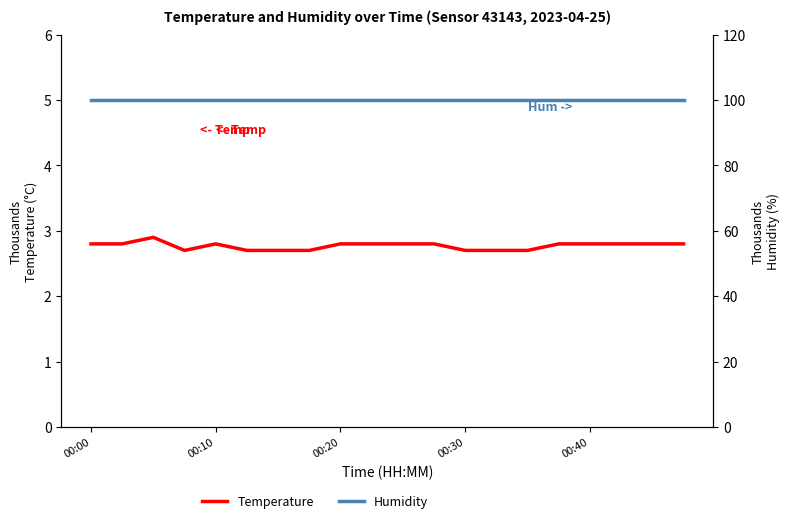

Is it true that Temperature equals 1.8 at 9?

False